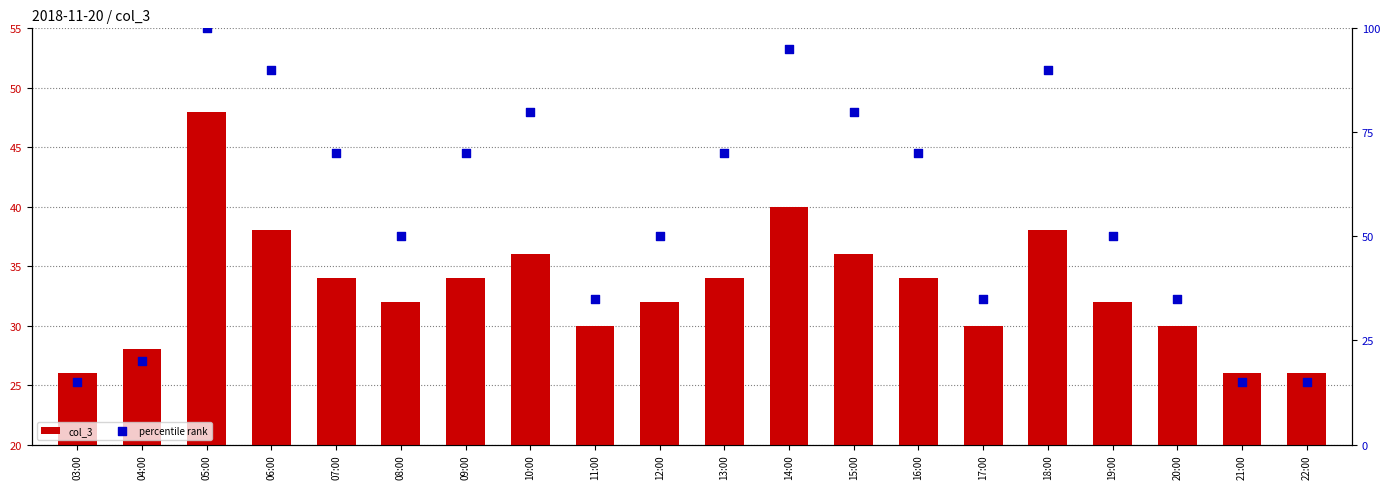

Which series has the widest spread of Y values?

percentile rank